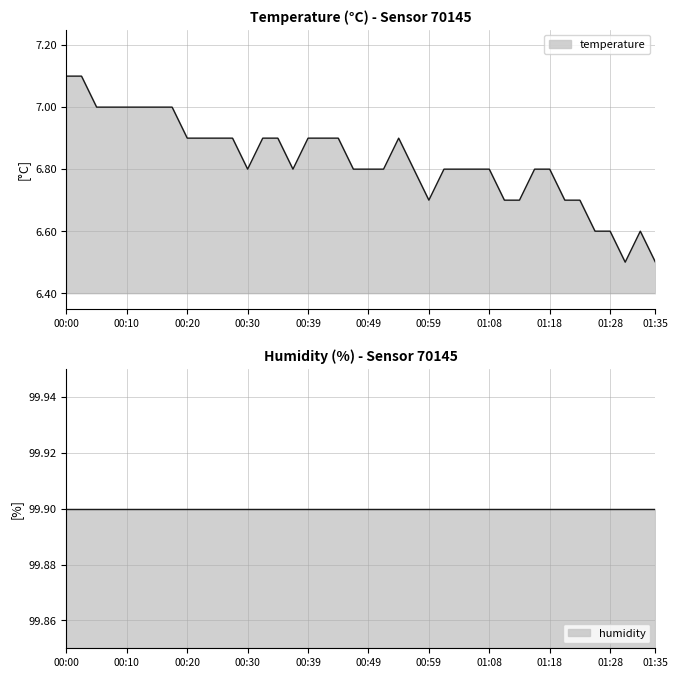

The value at 01:13 is 6.7. True or false?

True